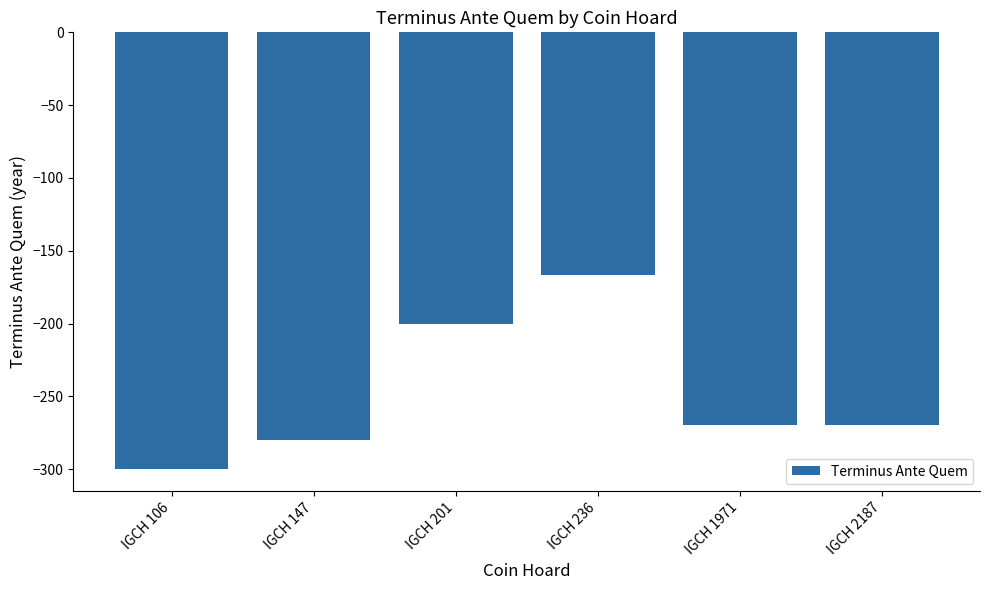

Between IGCH 2187 and IGCH 106, which is larger?

IGCH 2187